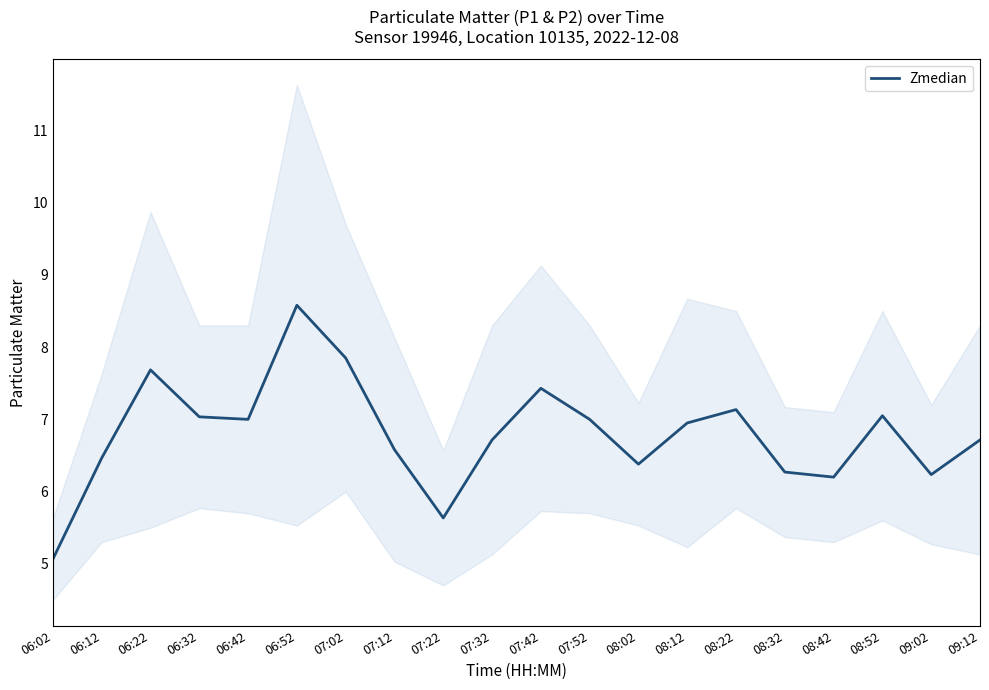

What is the sum of all values?

136.0